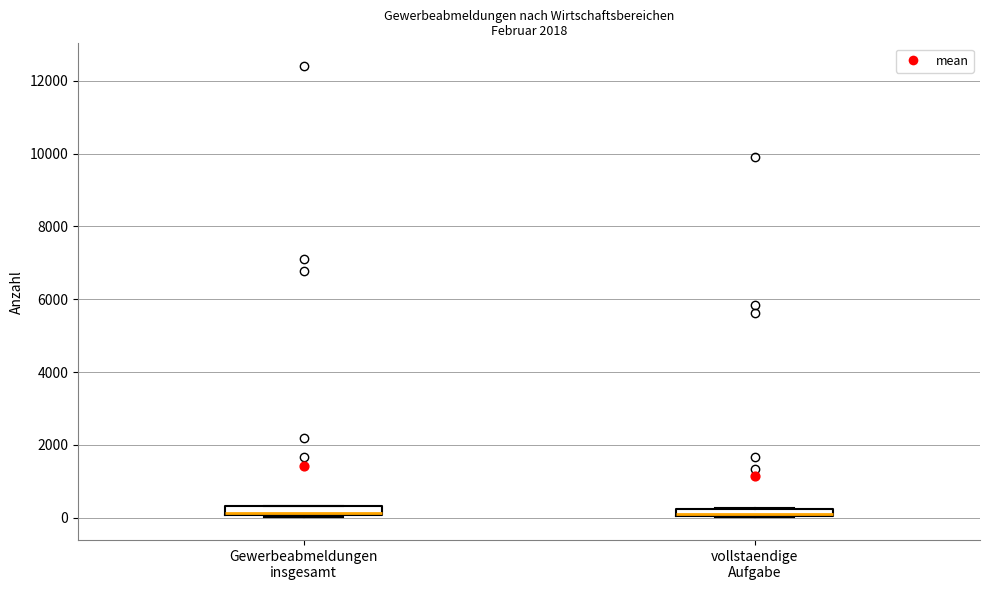

Where is the upper edge of the box for vollstaendige Aufgabe on the y-axis? The values are not printed on the chart, so give them approximately, as read against the axis.

200